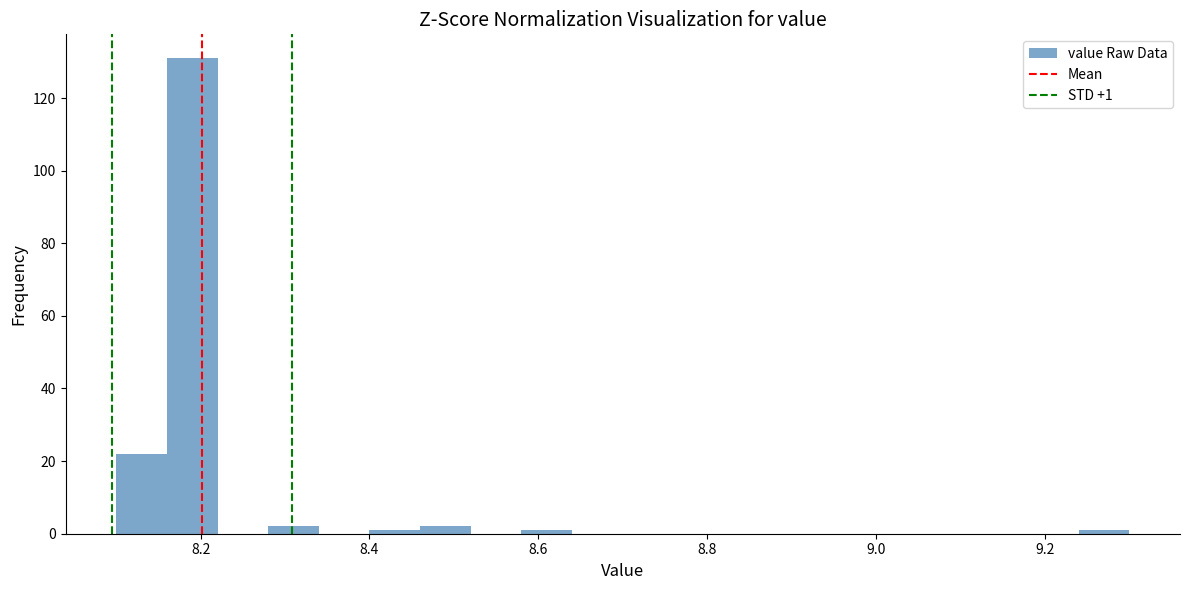

Around what value on the x-axis is the tallest bar? Give the approximate position of its centre, as read against the axis.

8.20